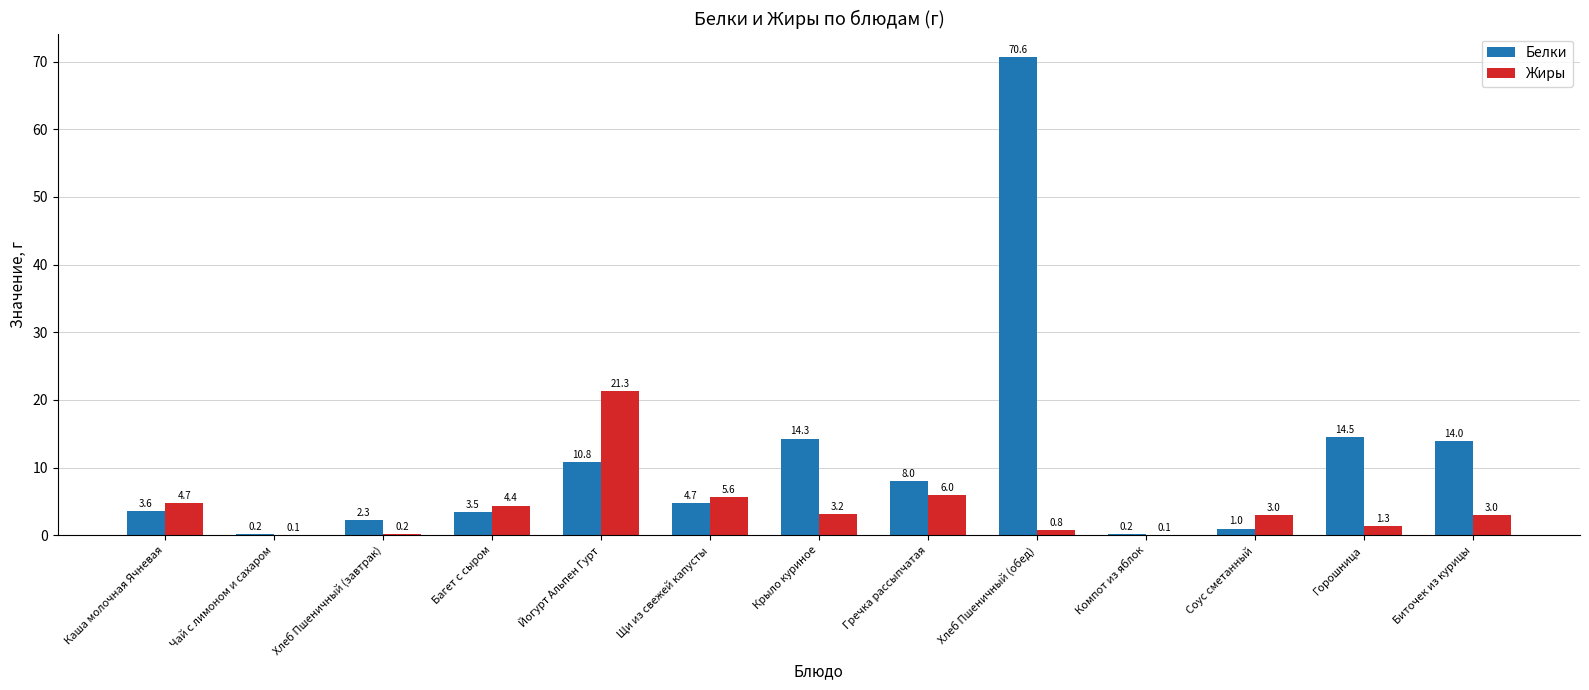

What is the maximum value for Белки?

70.6